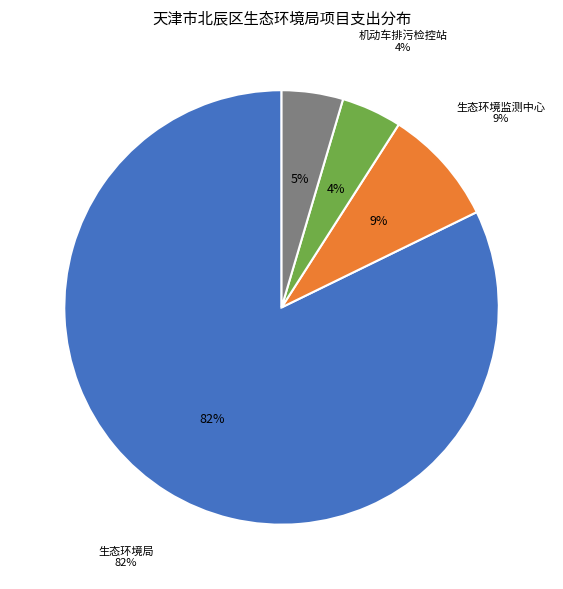

Rank the categories by value from lowest to highest.

天津市北辰区机动车排污检控站, 天津市北辰区生态环境保护综合行政执法支队, 天津市北辰区生态环境监测中心, 天津市北辰区生态环境局